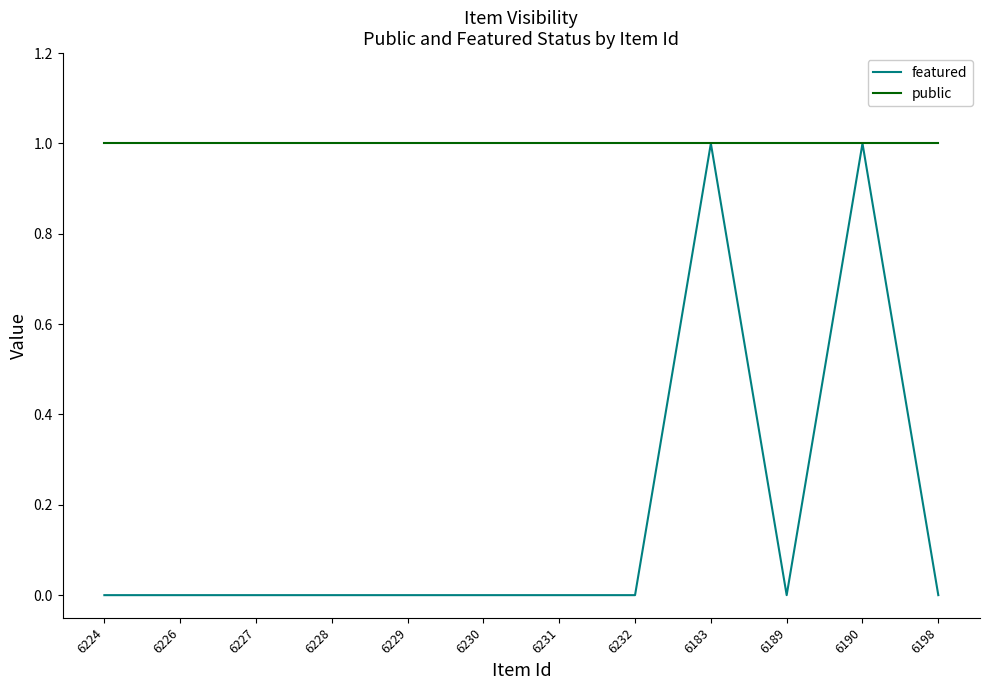

Which series has the largest total across all categories?

public